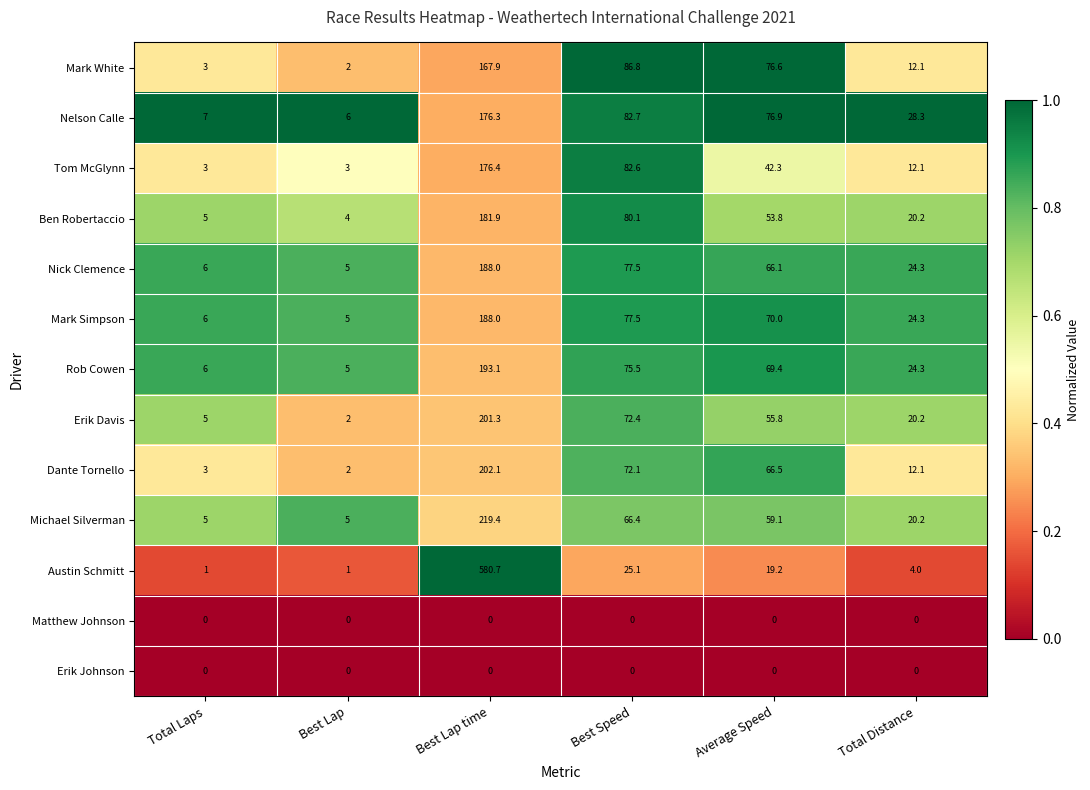

True or false: Tom McGlynn has a value of 2.8 at Total Distance.

False